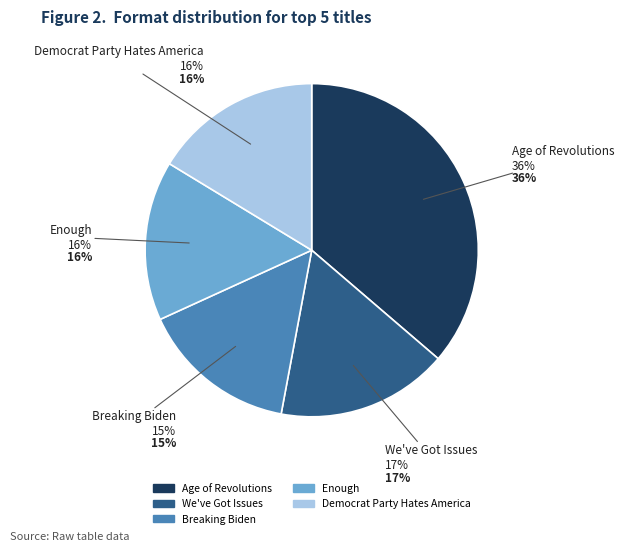

Approximately how many times larger is the value at Democrat Party Hates America compared to We've Got Issues?

1.0